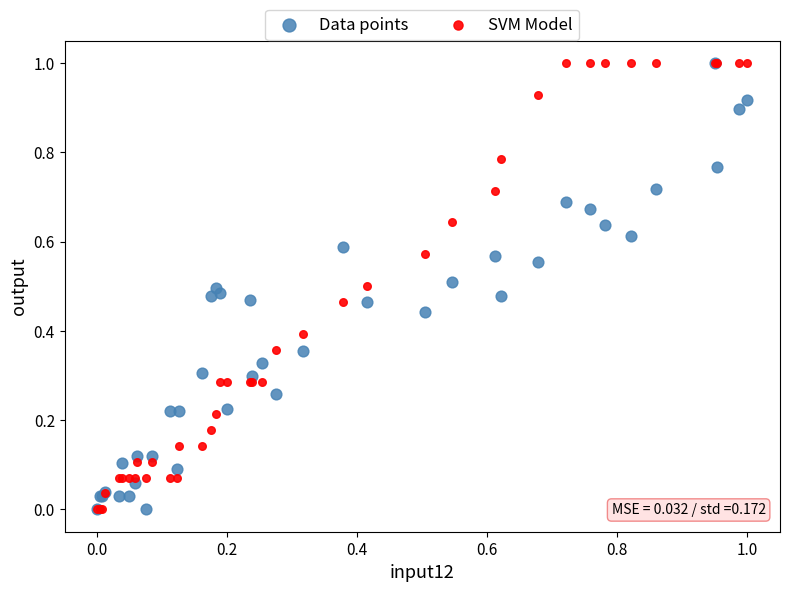

What are all the series names shown in the legend?

Data points, SVM Model